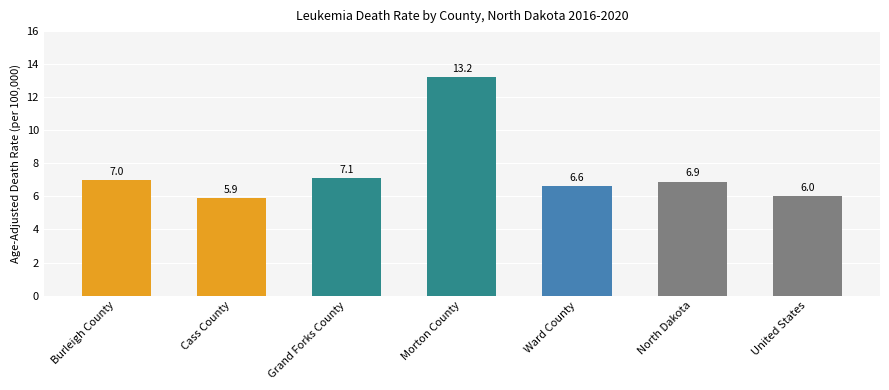

How many series are shown in this chart?

1